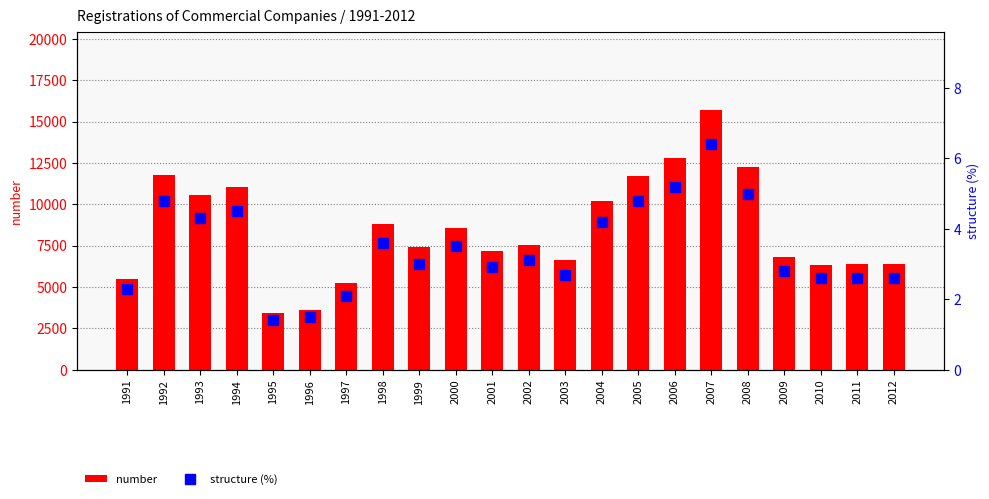

List the series in order of their peak value, lowest first.

structure (%), number